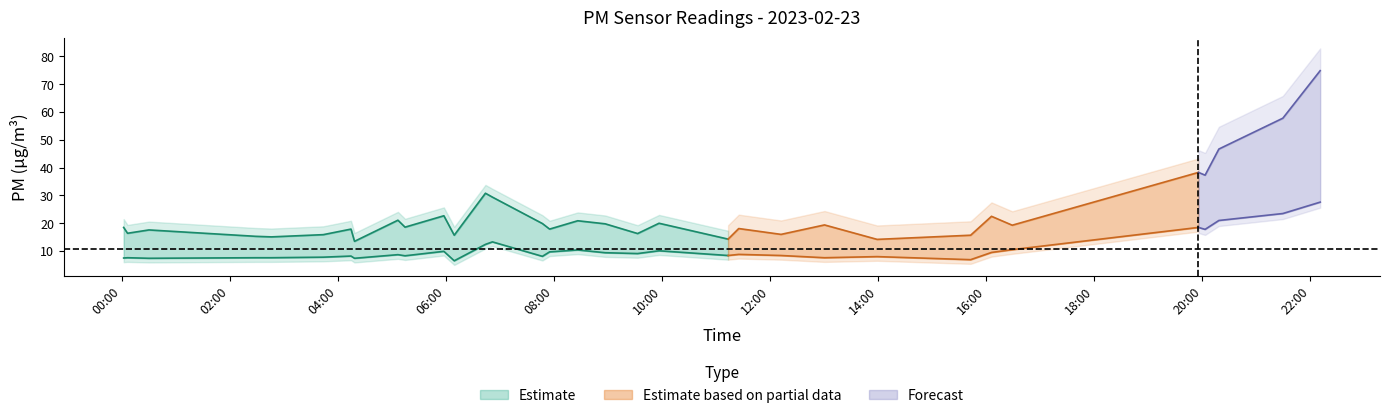

What position from the left is 2023-02-23T05:06:45?

9